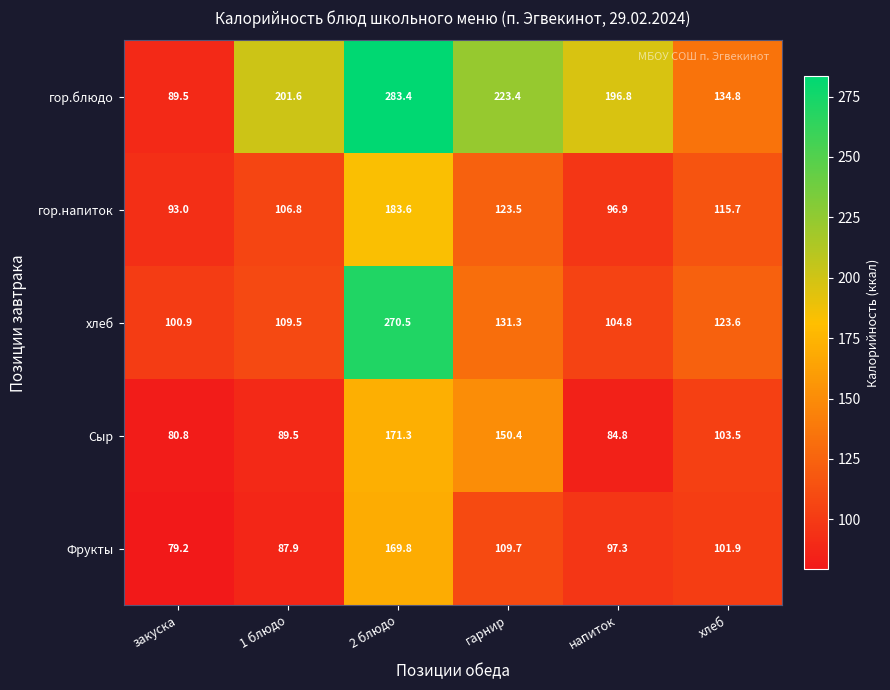

Which series has the widest spread of values?

гор.блюдо